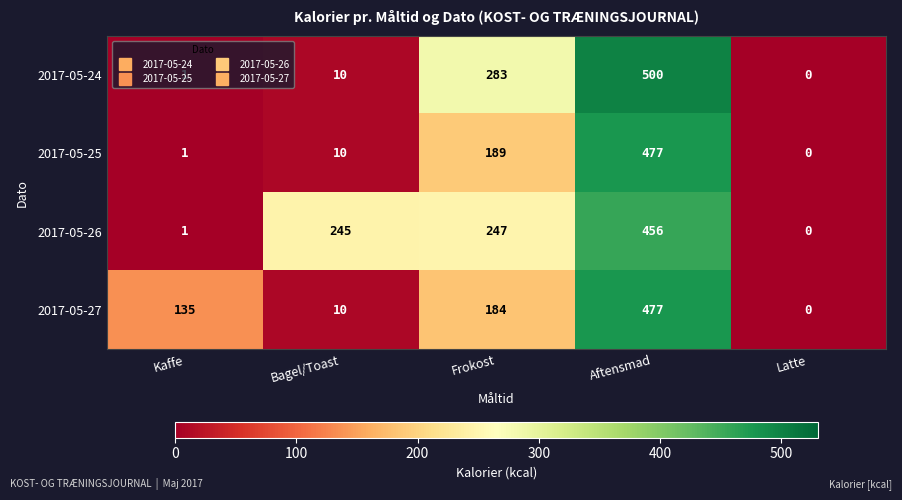

The 2017-05-26 series shows 245 at Bagel/Toast. True or false?

True